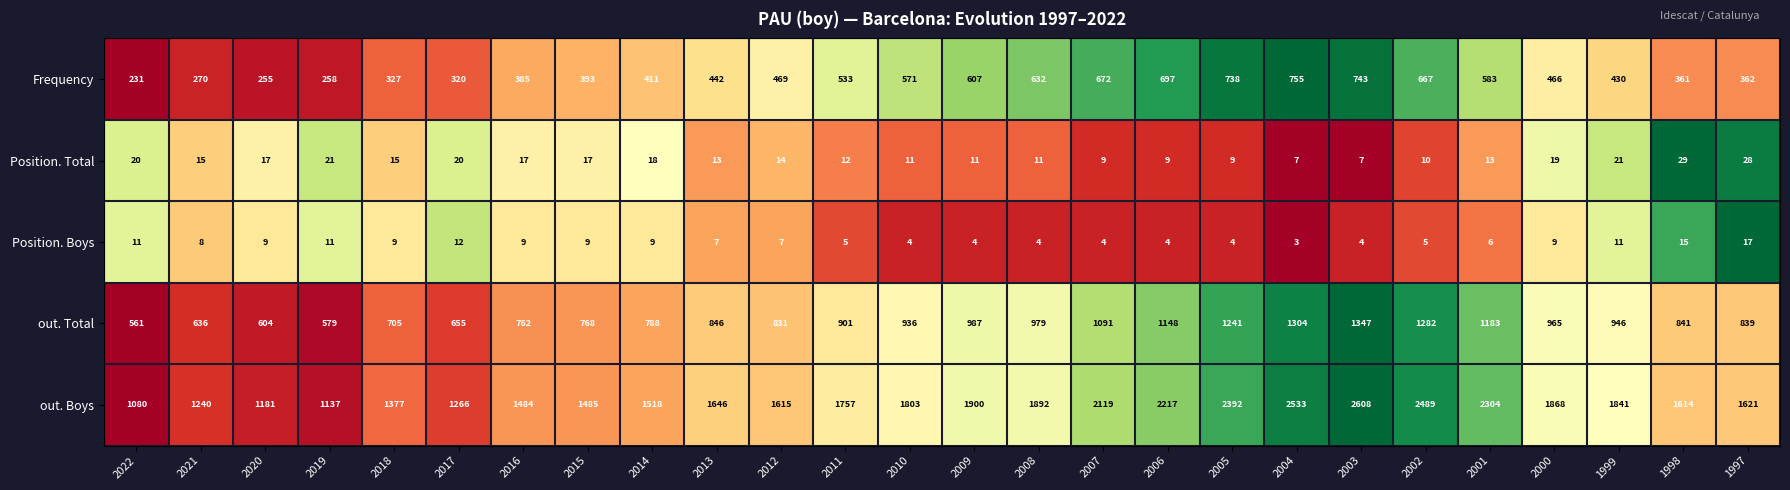

Which series changed the most between 2020 and 1997?

out. Boys